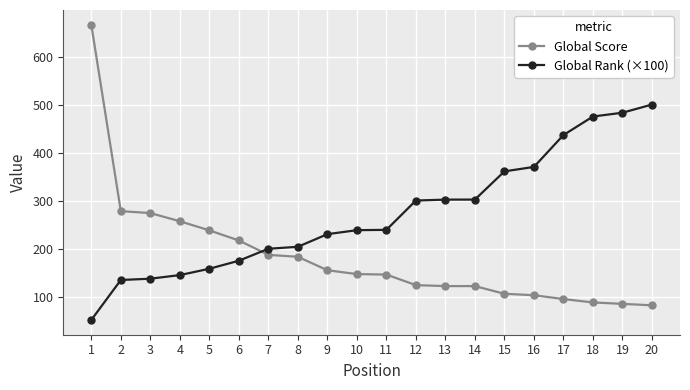

After their last crossing, which series has the higher values: Global Score or Global Rank (×100)?

Global Rank (×100)